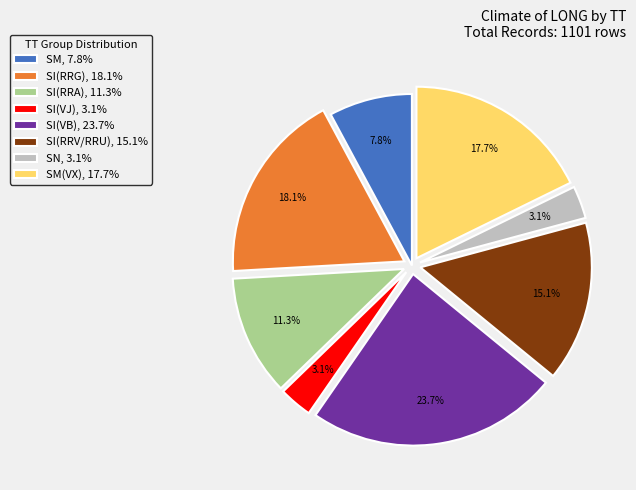

Which category has the biggest portion of the pie?

SI(VB), 23.7%